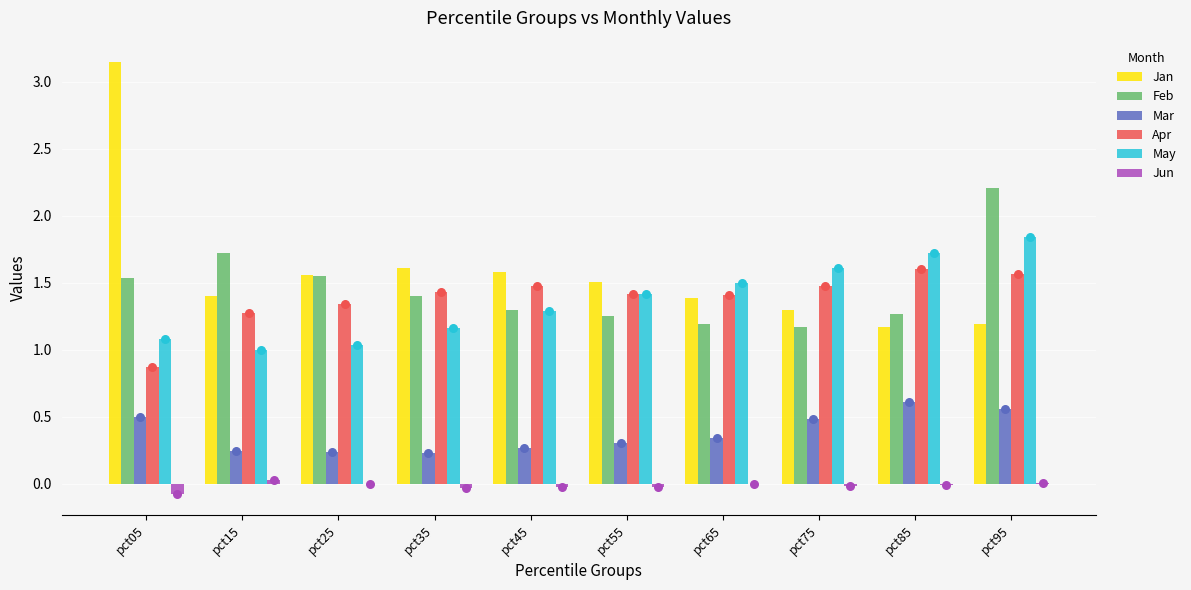

At which category is the sum across all series the highest?

pct95